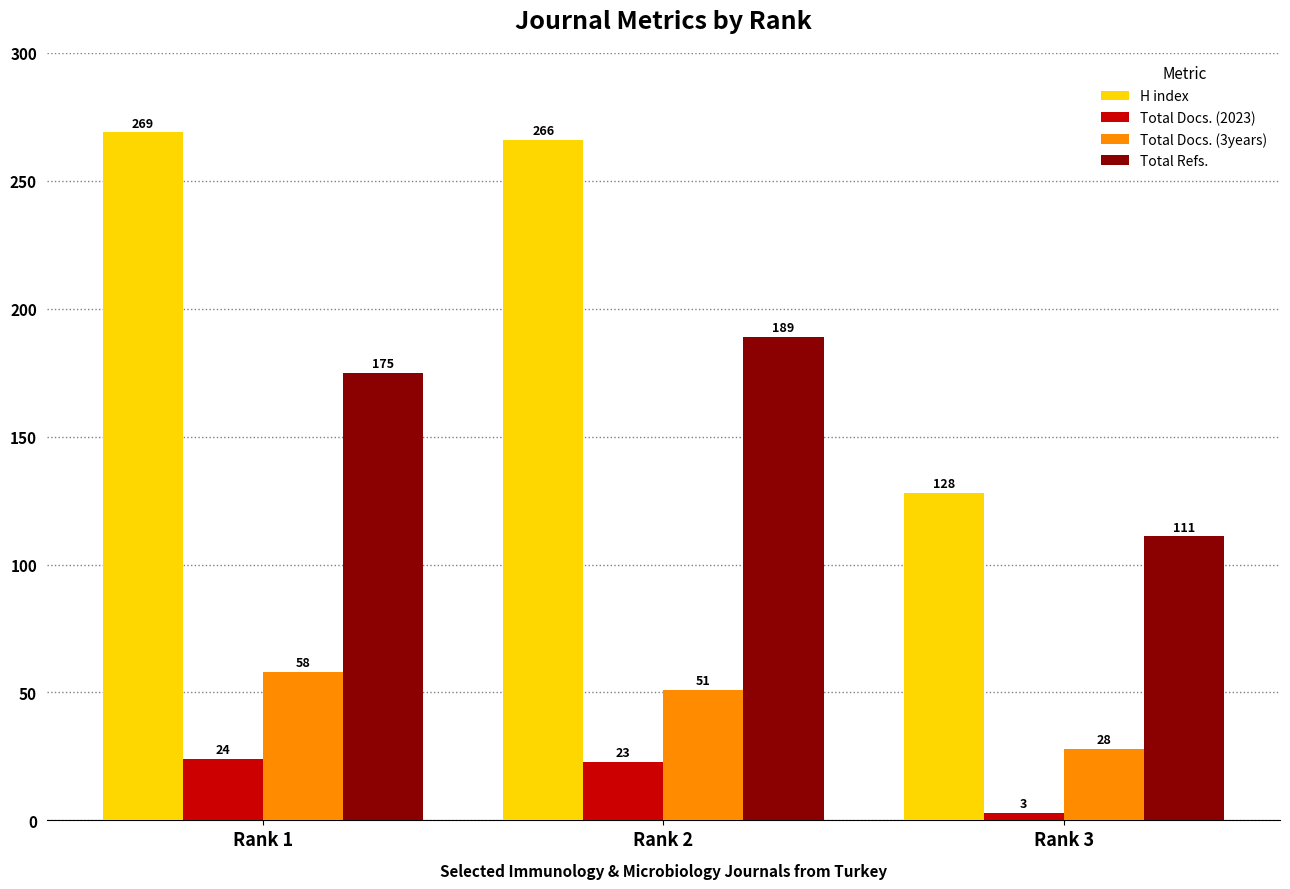

Between Rank 1 and Rank 2, which series saw the biggest shift?

Total Refs.